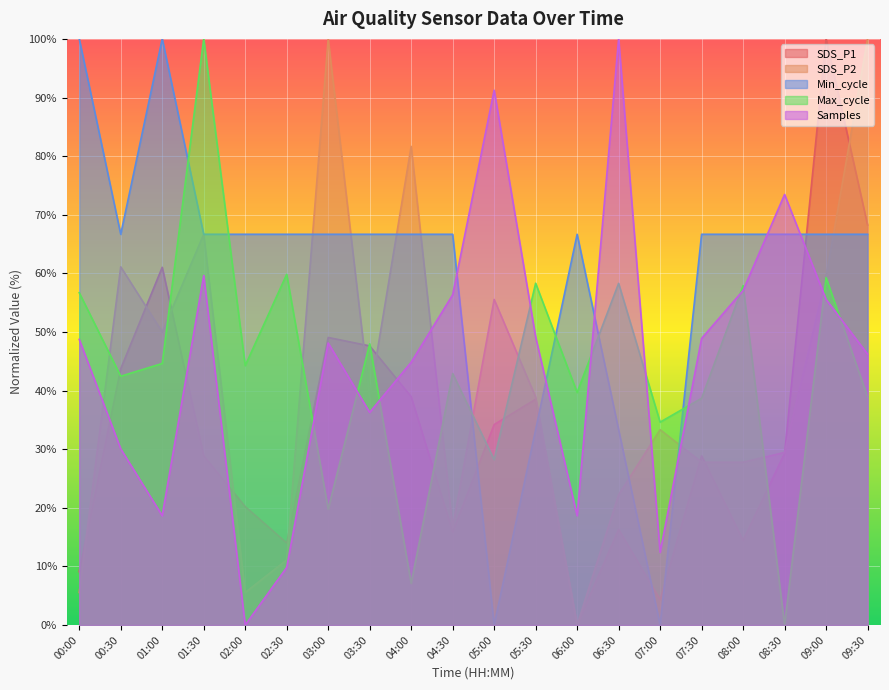

Where is Min_cycle nearest to the value 50?

00:30